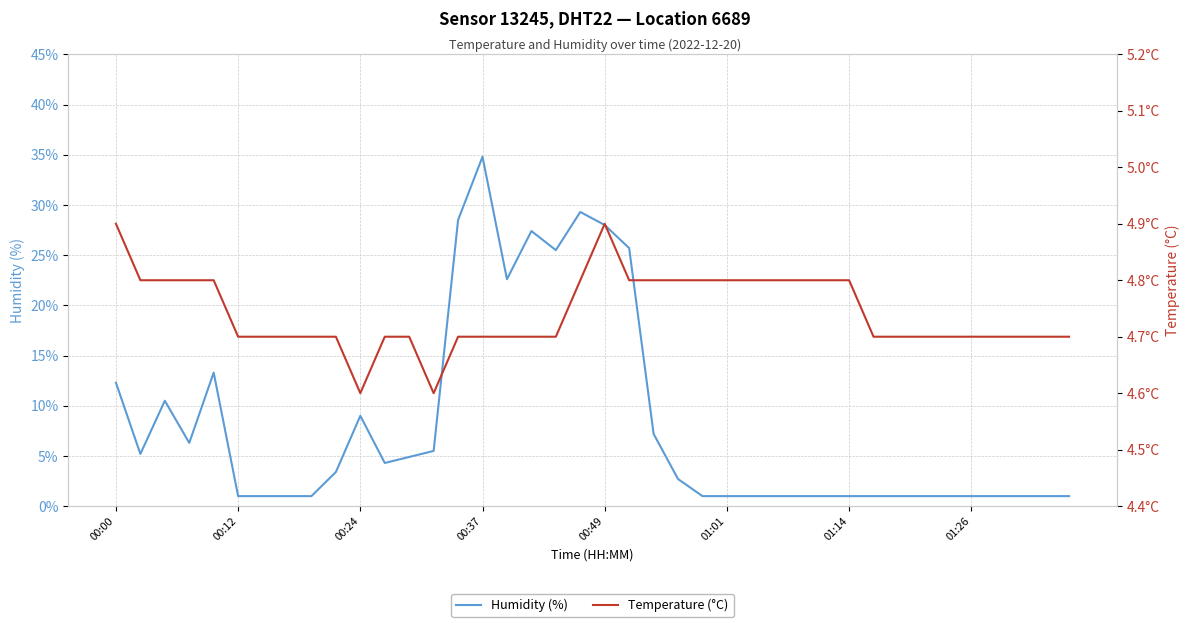

What is the lowest value of the Humidity (%) series?

1.0